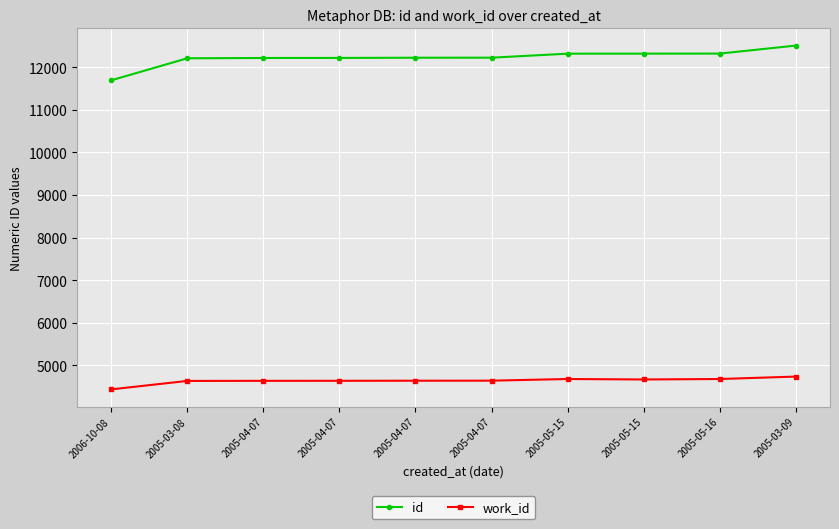

Reading left to right, list all the values displayed in this chart.

id: 2006-10-08=11689	2005-03-08=12206	2005-04-07=12213	2005-04-07=12214	2005-04-07=12219	2005-04-07=12220	2005-05-15=12314	2005-05-15=12315	2005-05-16=12316	2005-03-09=12504
work_id: 2006-10-08=4437	2005-03-08=4635	2005-04-07=4637	2005-04-07=4638	2005-04-07=4640	2005-04-07=4641	2005-05-15=4680	2005-05-15=4669	2005-05-16=4680	2005-03-09=4737